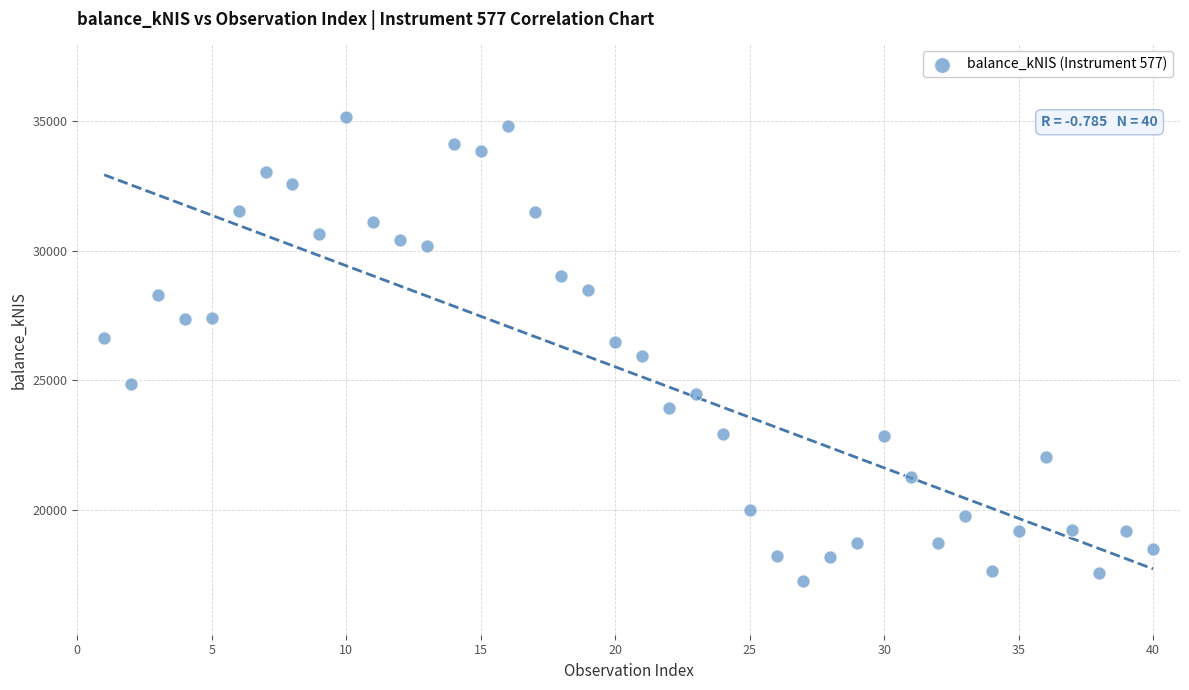

What is the range of X values (max minus min)?

39.0